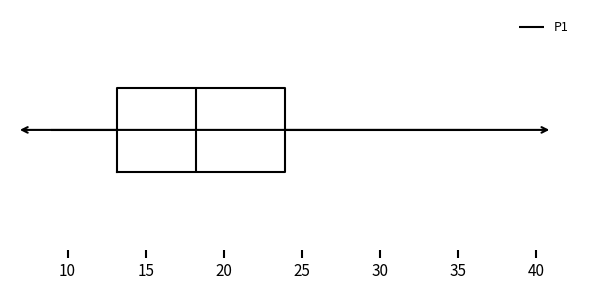

Transcribe this box plot: give where the median line is, the range the box spans, and where the two whiskers end, as read against the x-axis. The values are not printed on the chart, so give them approximately, as read against the axis.

median 18.5, box 13.0 to 24.0, whiskers 9.0 to 35.5